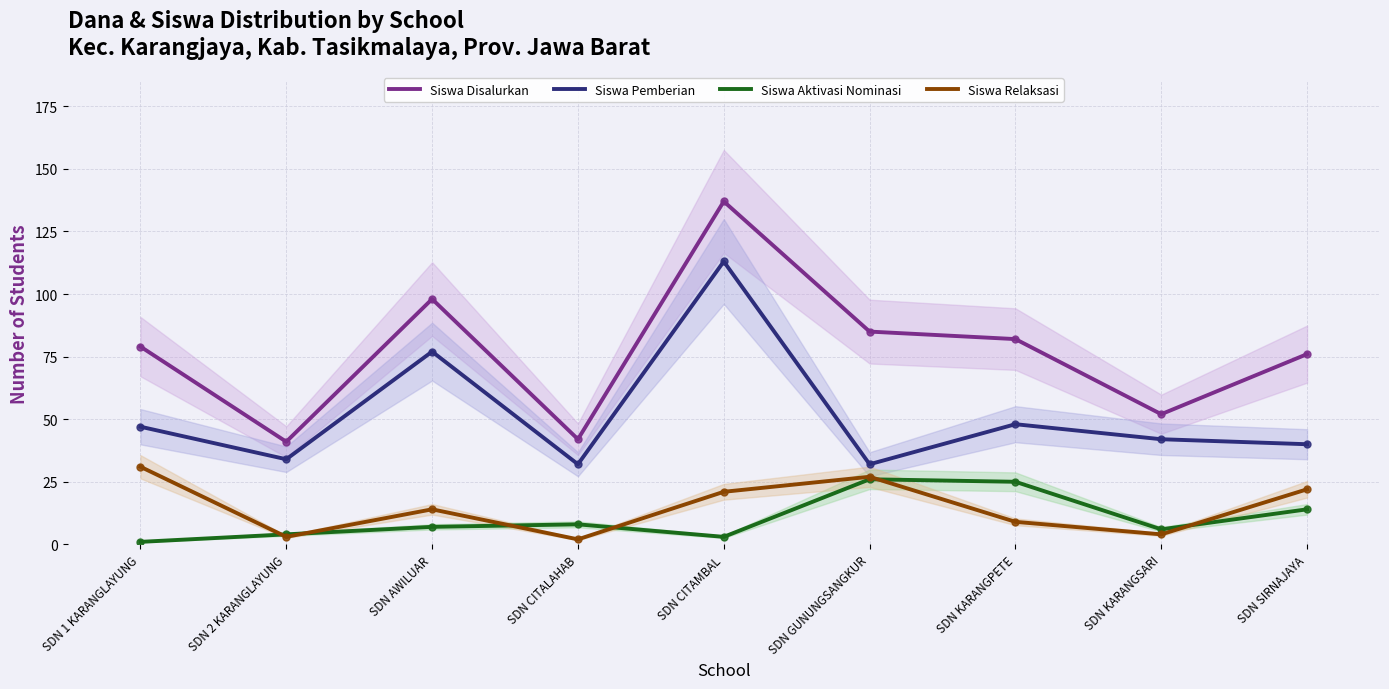

What is the label of the 8th point from the left?

SDN KARANGSARI